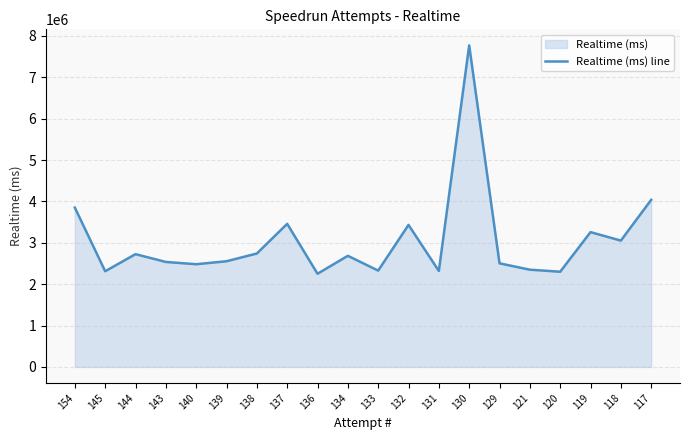

At which label does the data first exceed 2684795?

154